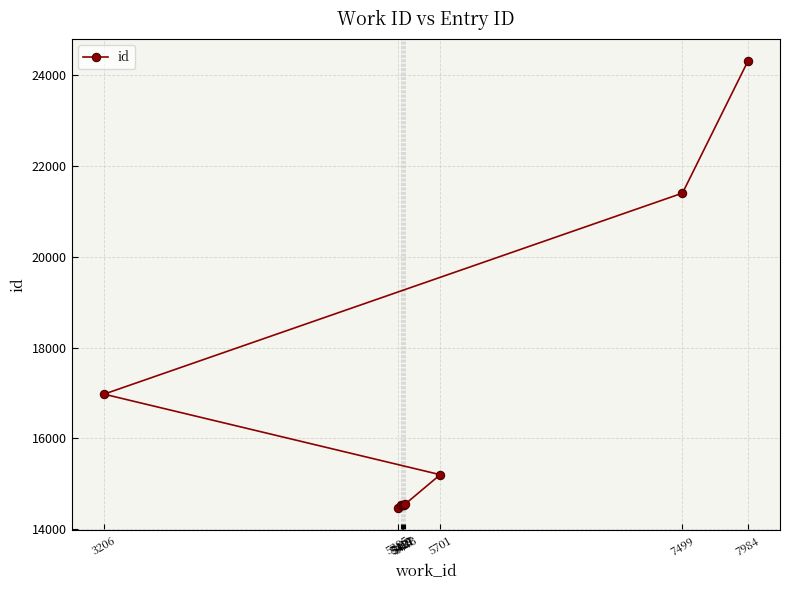

Rank the categories by value from lowest to highest.

5385, 5419, 5413, 5427, 5431, 5443, 5701, 3206, 7499, 7984